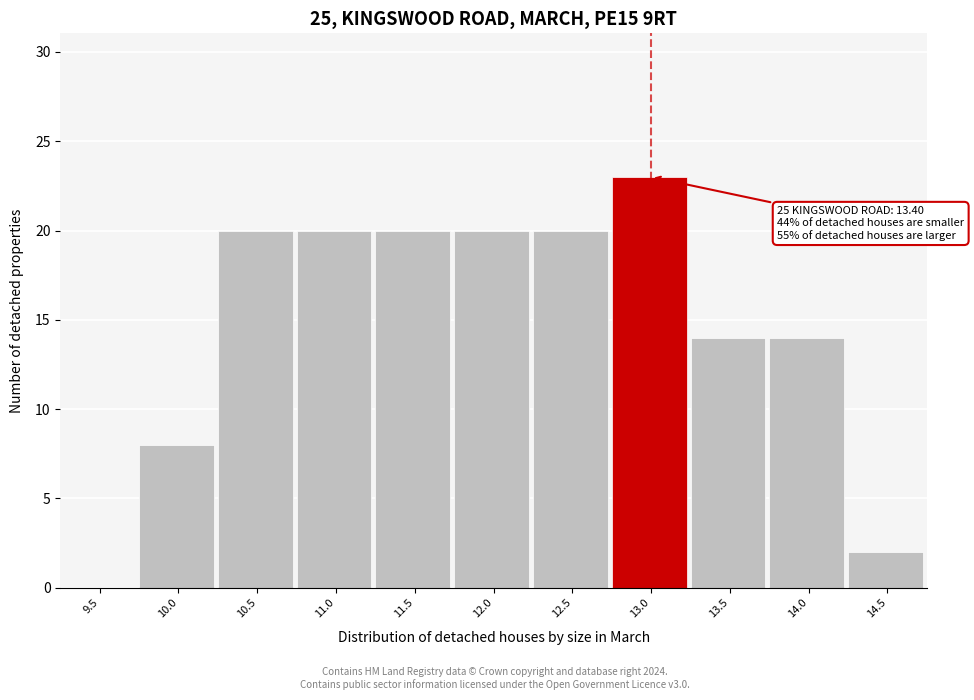

Reading right to left, transcribe all the data shown in this chart.

14.5=2	14.0=14	13.5=14	13.0=23	12.5=20	12.0=20	11.5=20	11.0=20	10.5=20	10.0=8	9.5=0